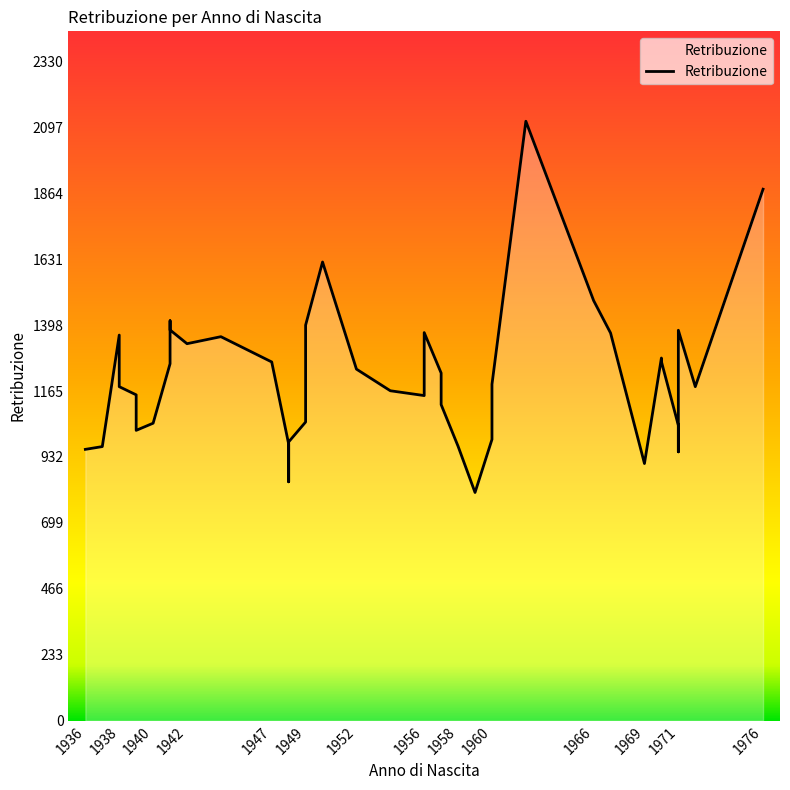

What is the difference between the values at 1941 and 1959?

606.8